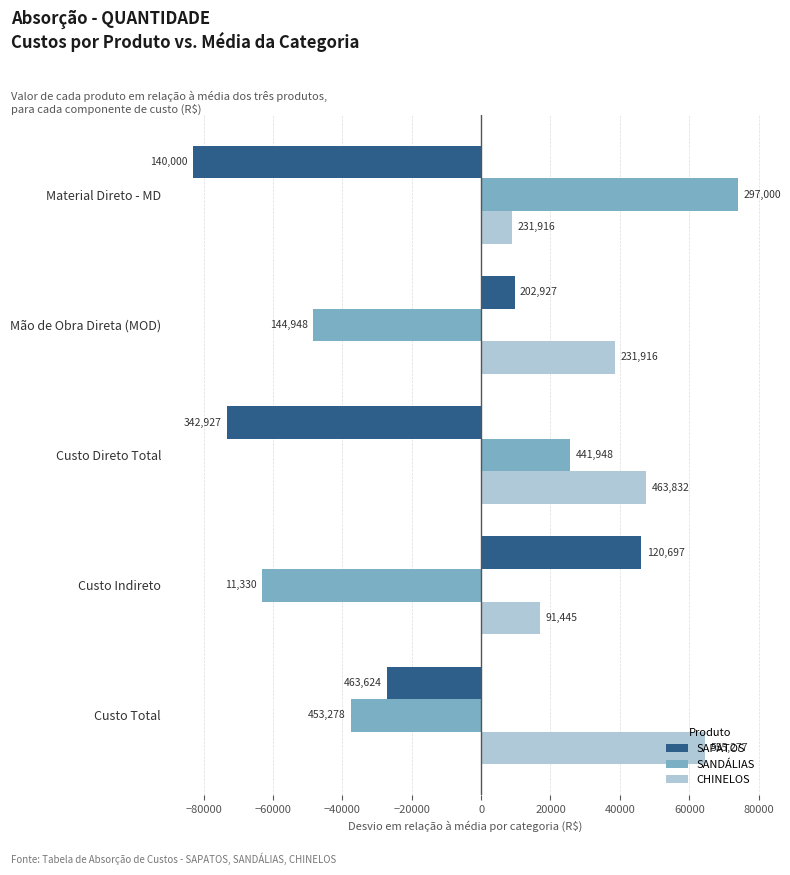

What is the value of the CHINELOS bar at the 3rd from the left?

47596.8